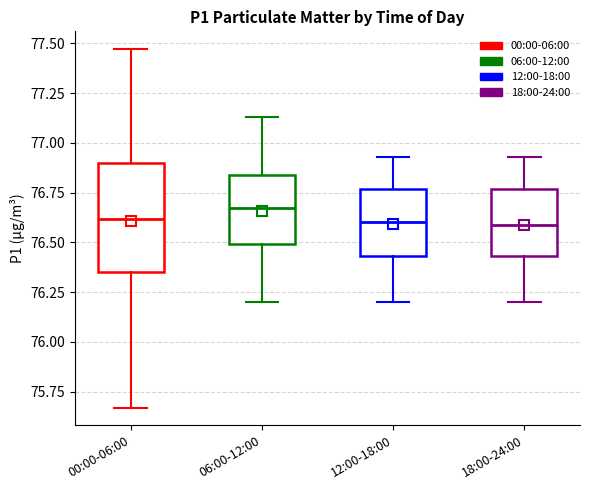

Which box is the tallest, from its lower edge to its upper edge?

00:00-06:00